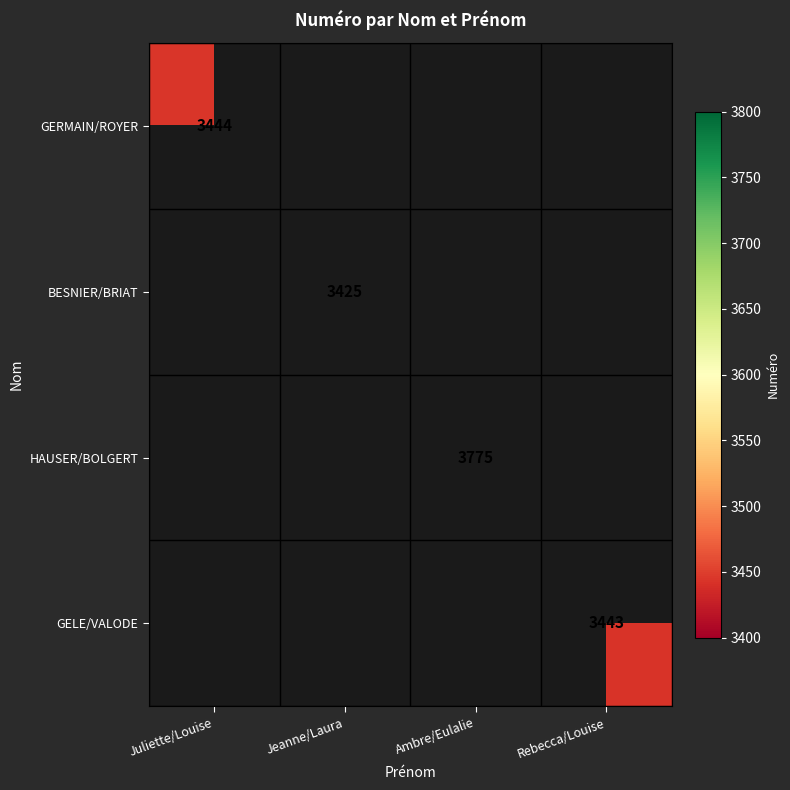

What is the smallest value displayed?

3425.0